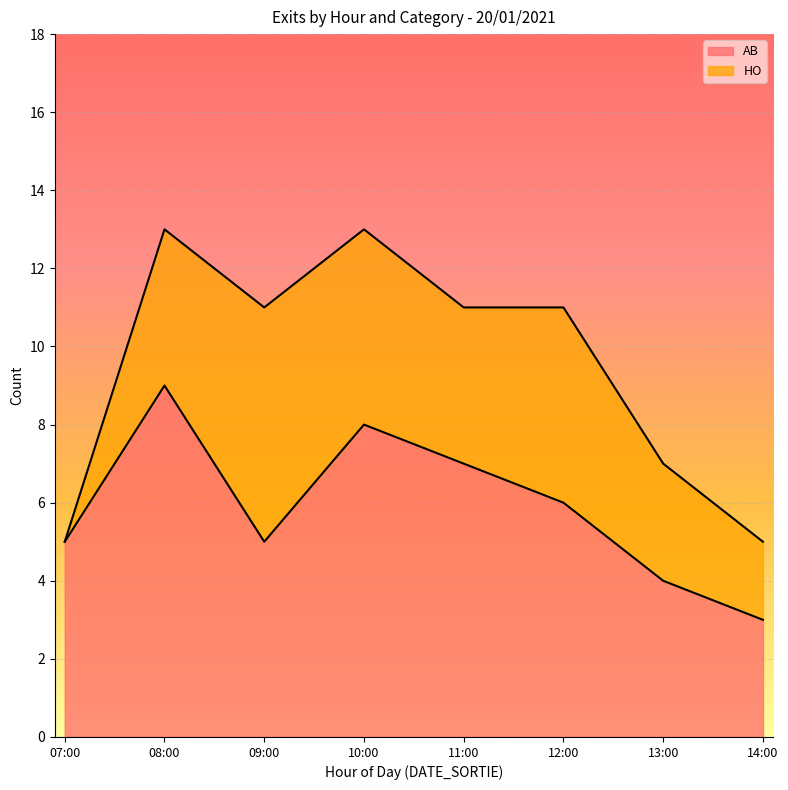

List the labels in order of value, largest first.

08:00, 10:00, 11:00, 12:00, 07:00, 09:00, 13:00, 14:00